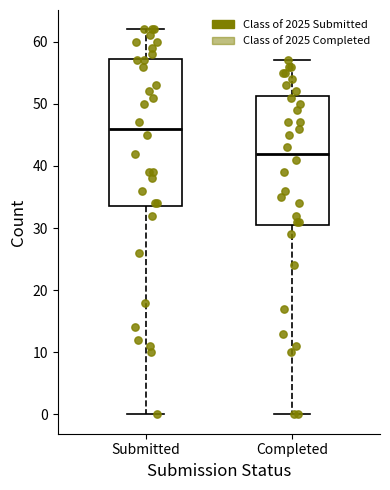

Where does the lower whisker of the box for Completed end on the y-axis? The values are not printed on the chart, so give them approximately, as read against the axis.

0